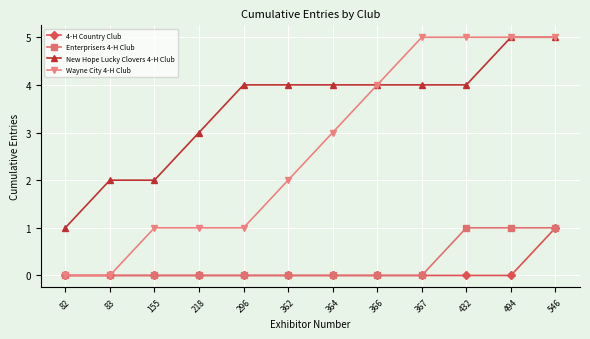

Which series has the largest range (max minus min)?

Wayne City 4-H Club